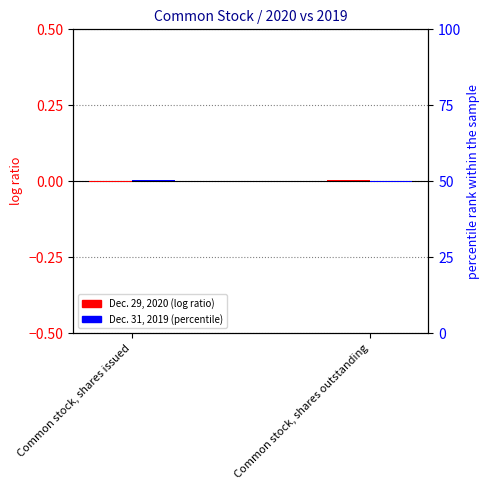

How many data points in Dec. 31, 2019 are less than 0?

1